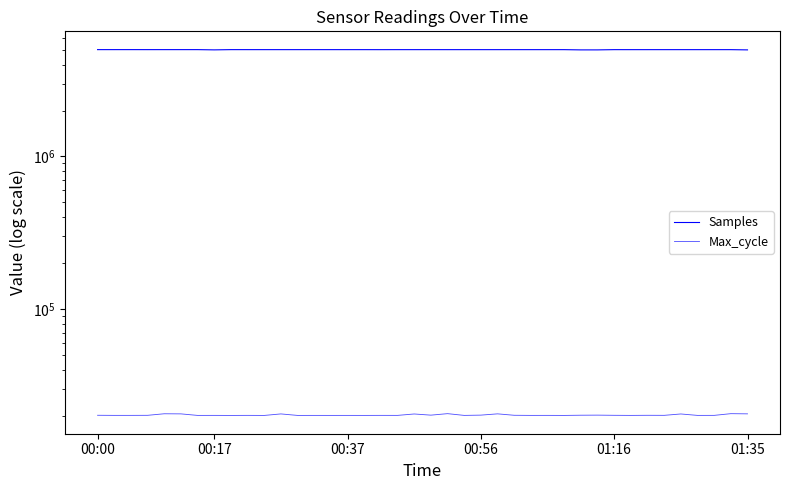

Is it true that Max_cycle equals 26595 at 8?

False